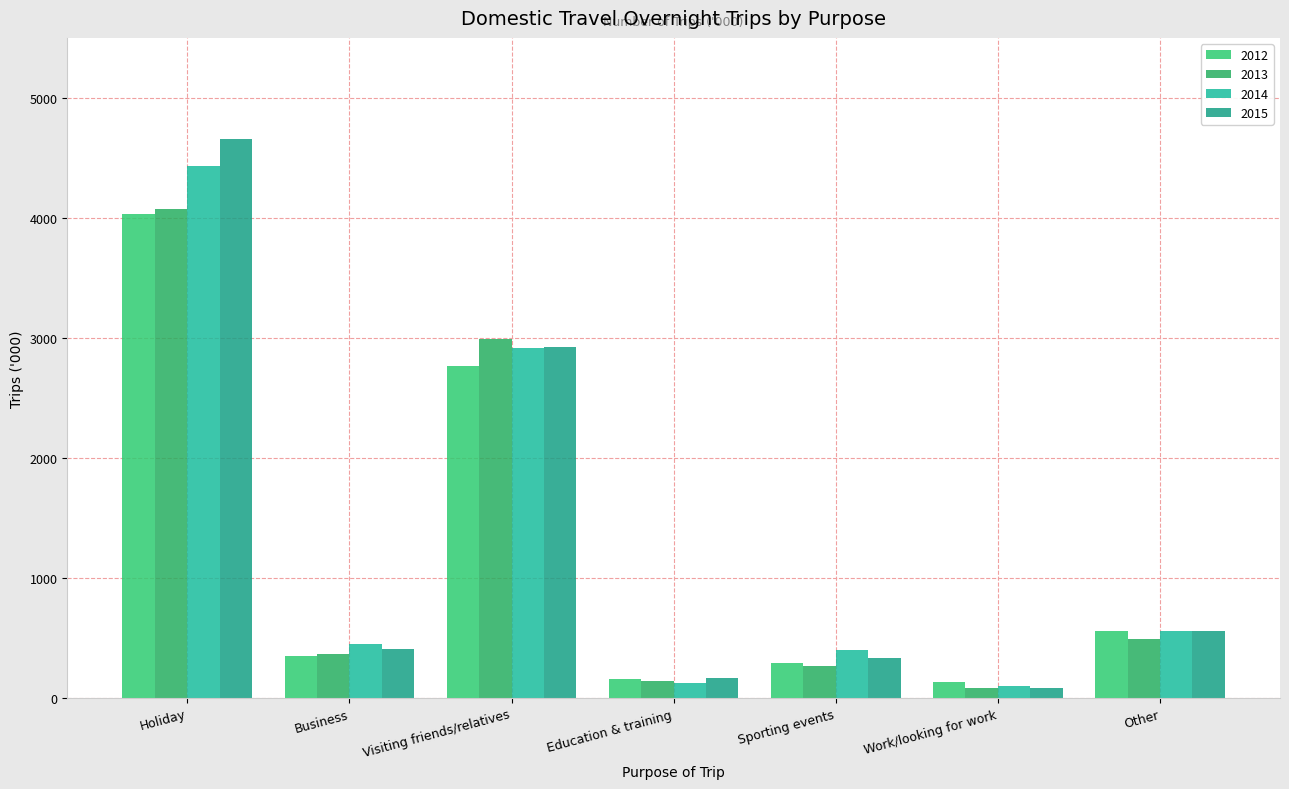

What is the total value across all series at Business?

1574.7